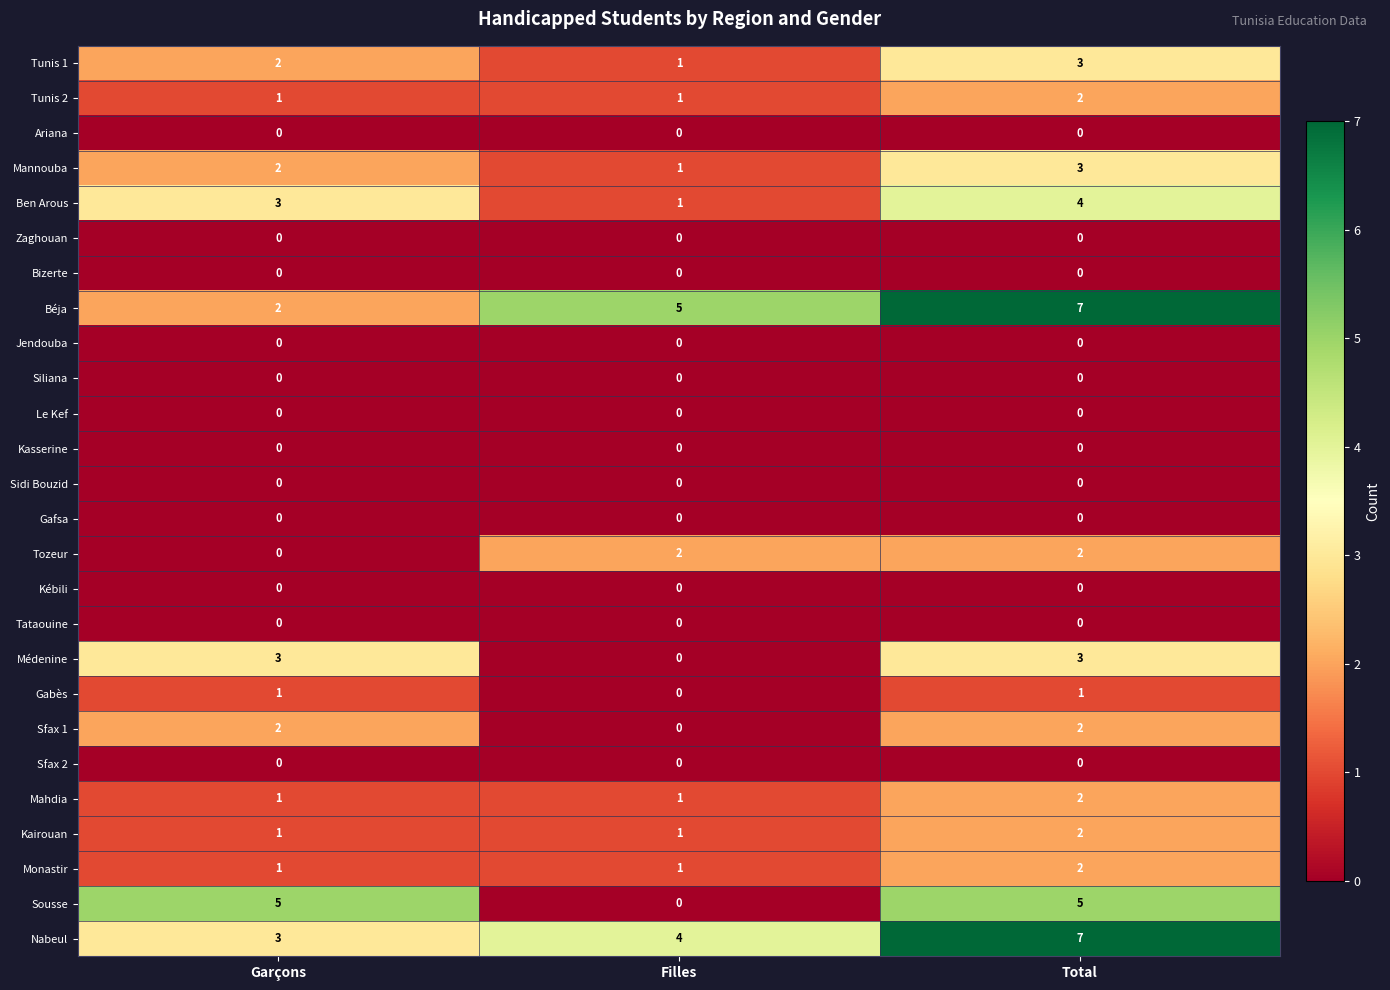

List the labels in order of Mannouba value, largest first.

Total, Garçons, Filles